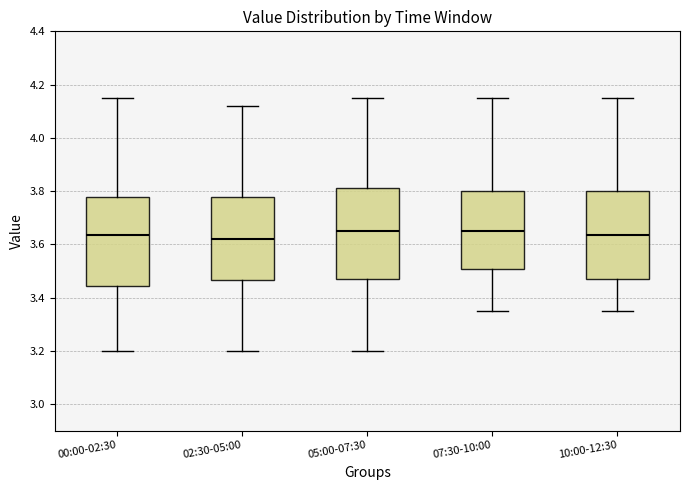

Reading left to right, transcribe this box plot: for each box, give where its median line is, the range the box spans, and where its two whiskers end, as read against the y-axis. The values are not printed on the chart, so give them approximately, as read against the axis.

00:00-02:30: median 3.64, box 3.44 to 3.78, whiskers 3.20 to 4.16
02:30-05:00: median 3.62, box 3.46 to 3.78, whiskers 3.20 to 4.12
05:00-07:30: median 3.66, box 3.48 to 3.82, whiskers 3.20 to 4.16
07:30-10:00: median 3.66, box 3.50 to 3.80, whiskers 3.36 to 4.16
10:00-12:30: median 3.64, box 3.48 to 3.80, whiskers 3.36 to 4.16